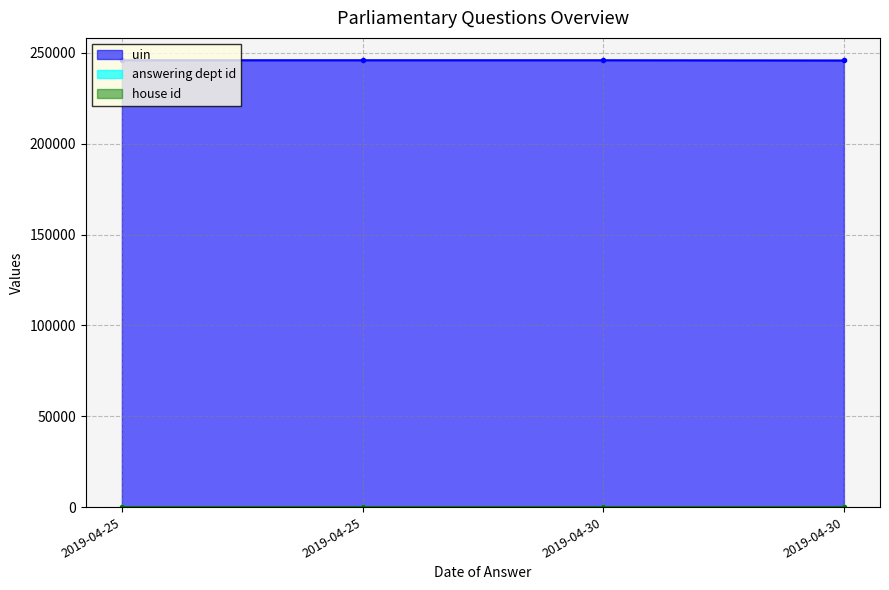

How many categories are shown in the chart?

4